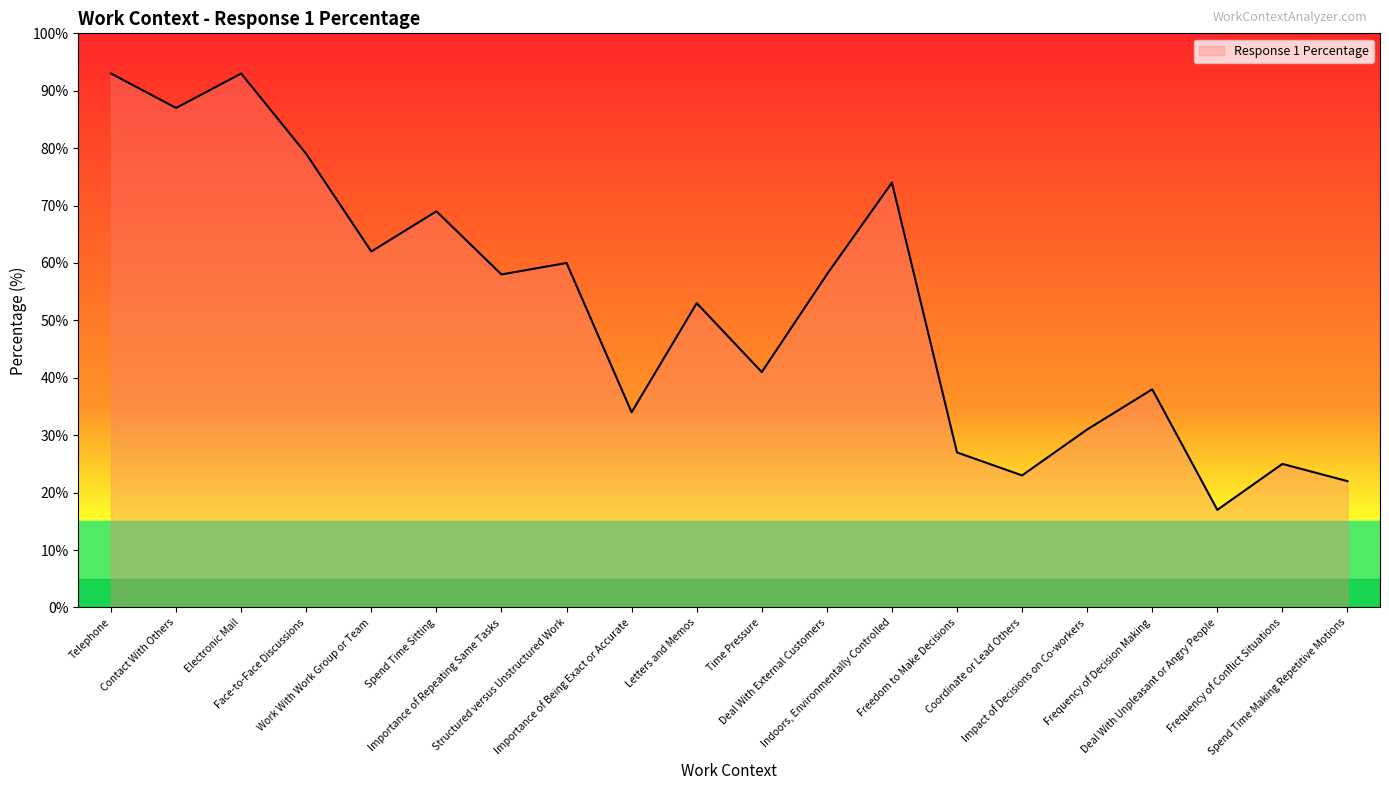

What is the ratio of the value at Freedom to Make Decisions to the value at Importance of Repeating Same Tasks?

0.5